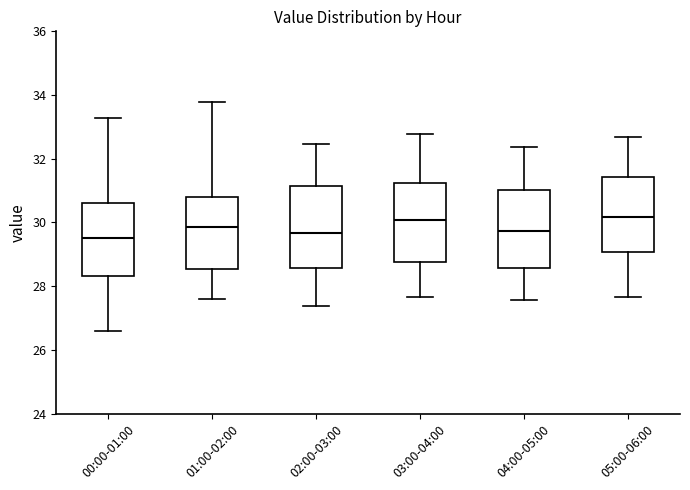

Where does the median line of the box for 02:00-03:00 sit on the y-axis? The values are not printed on the chart, so give them approximately, as read against the axis.

29.6